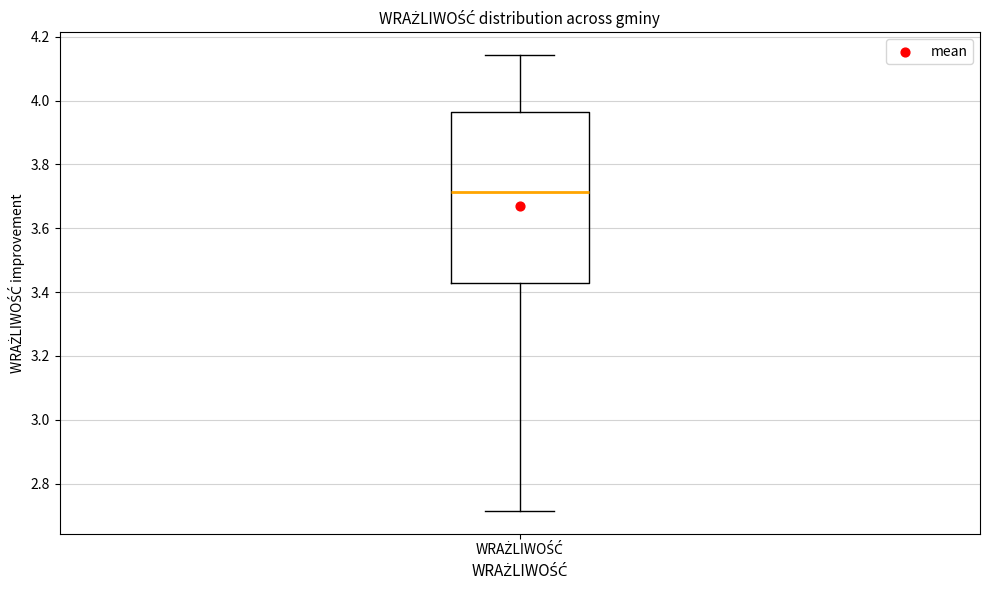

Transcribe this box plot: give where the median line is, the range the box spans, and where the two whiskers end, as read against the y-axis. The values are not printed on the chart, so give them approximately, as read against the axis.

median 3.72, box 3.42 to 3.96, whiskers 2.72 to 4.14